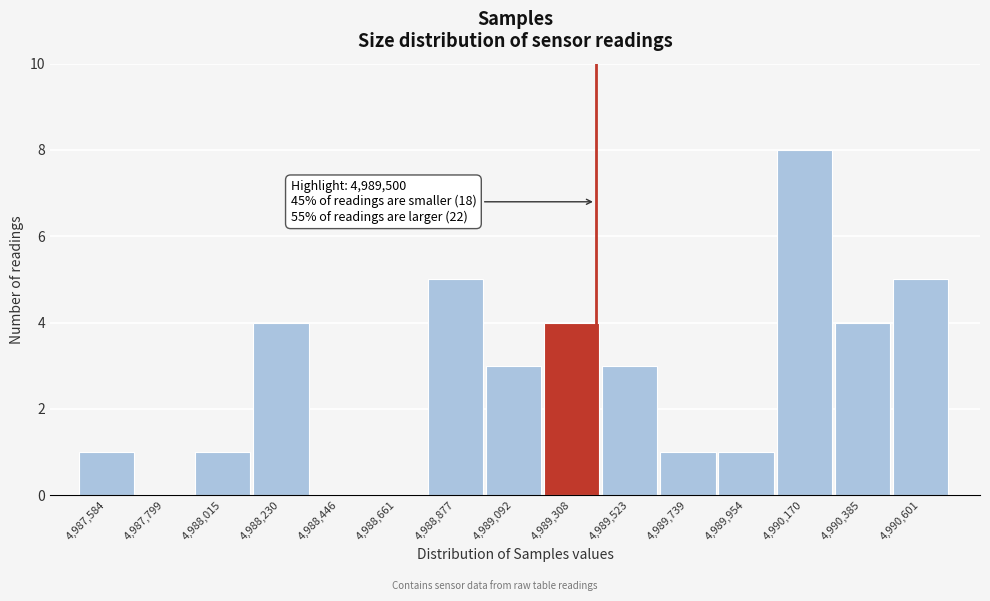

Reading left to right, transcribe all the data shown in this chart.

4,987,584=1	4,987,799=0	4,988,015=1	4,988,230=4	4,988,446=0	4,988,661=0	4,988,877=5	4,989,092=3	4,989,308=4	4,989,523=3	4,989,739=1	4,989,954=1	4,990,170=8	4,990,385=4	4,990,601=5